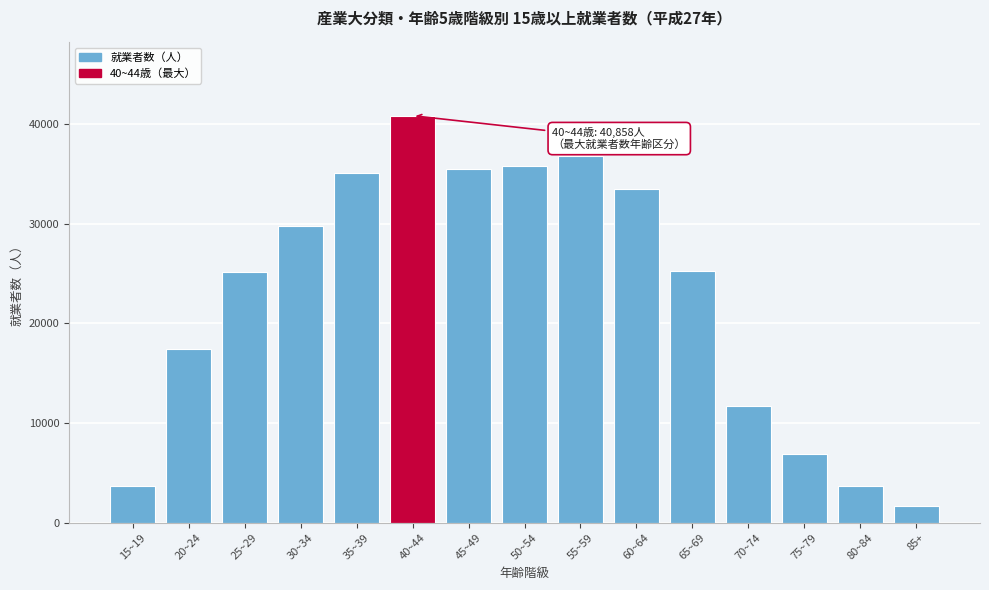

Read the value at 85+.

1656